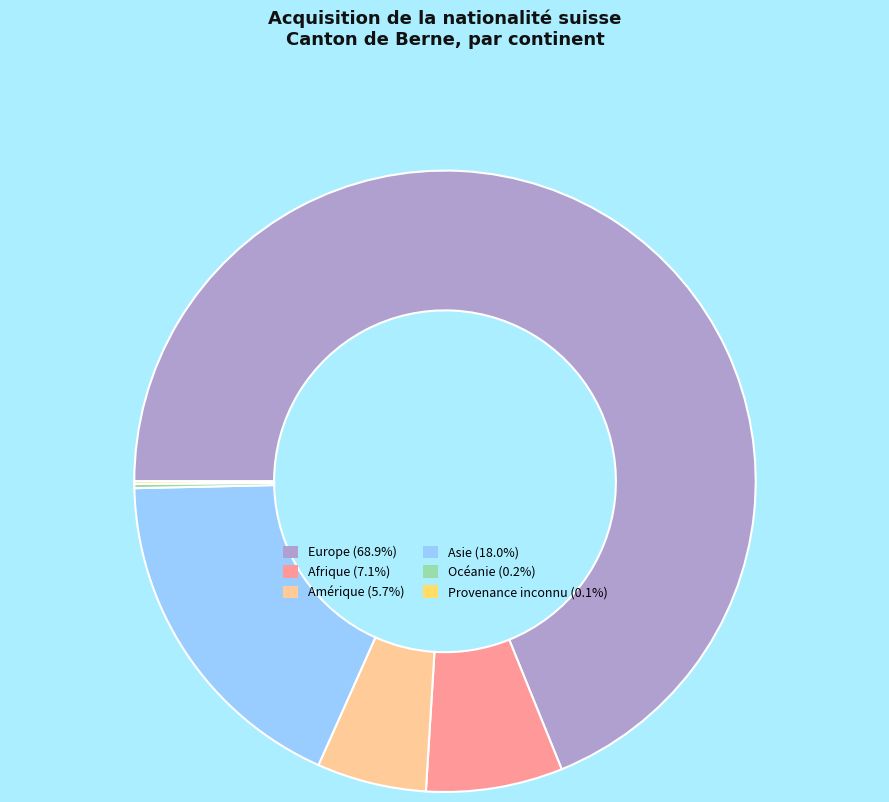

Is it true that Amérique is 1% of the pie?

False